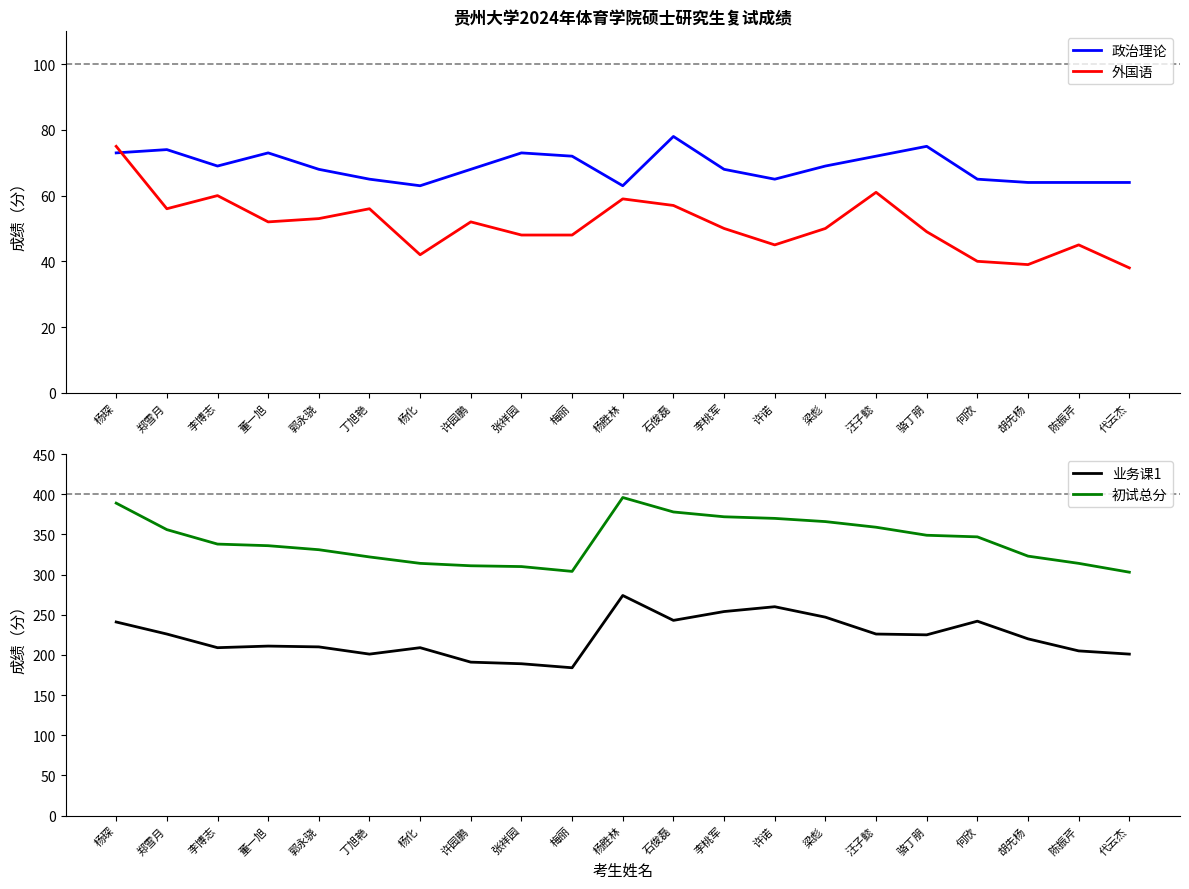

Between 张祥园 and 何欣, which series saw the biggest shift?

业务课1